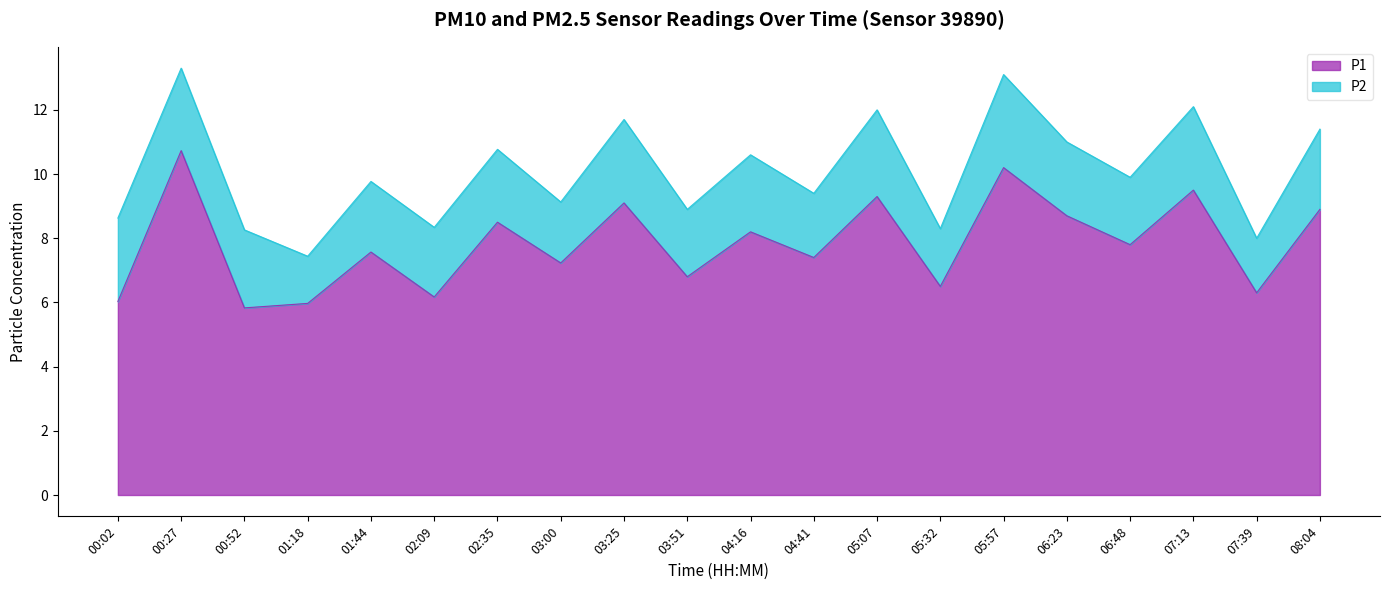

Rank the categories by value from lowest to highest.

00:52, 01:18, 00:02, 02:09, 07:39, 05:32, 03:51, 03:00, 04:41, 01:44, 06:48, 04:16, 02:35, 06:23, 08:04, 03:25, 05:07, 07:13, 05:57, 00:27